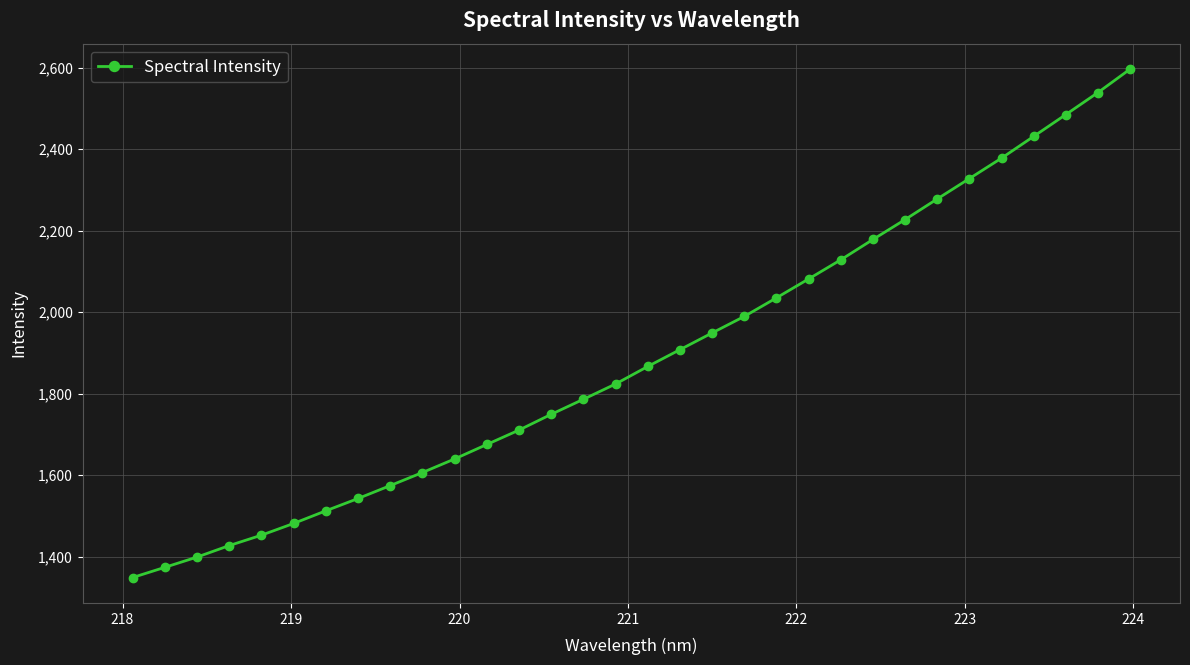

How many series are shown in this chart?

1